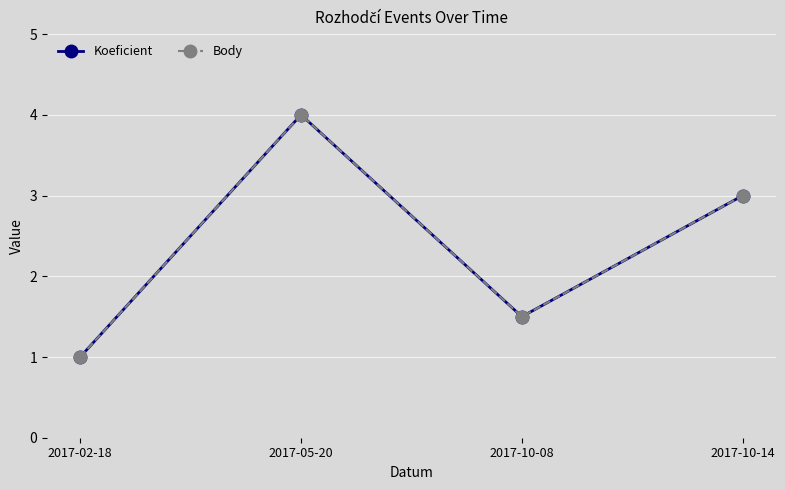

What is the value of the Body point at the 2nd from the left?

4.0